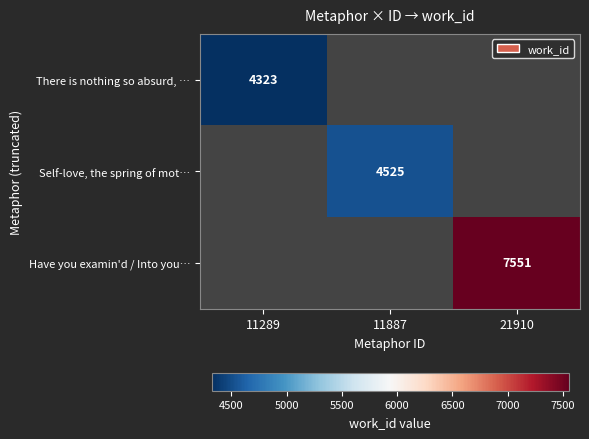

What is the greatest value displayed?

7551.0